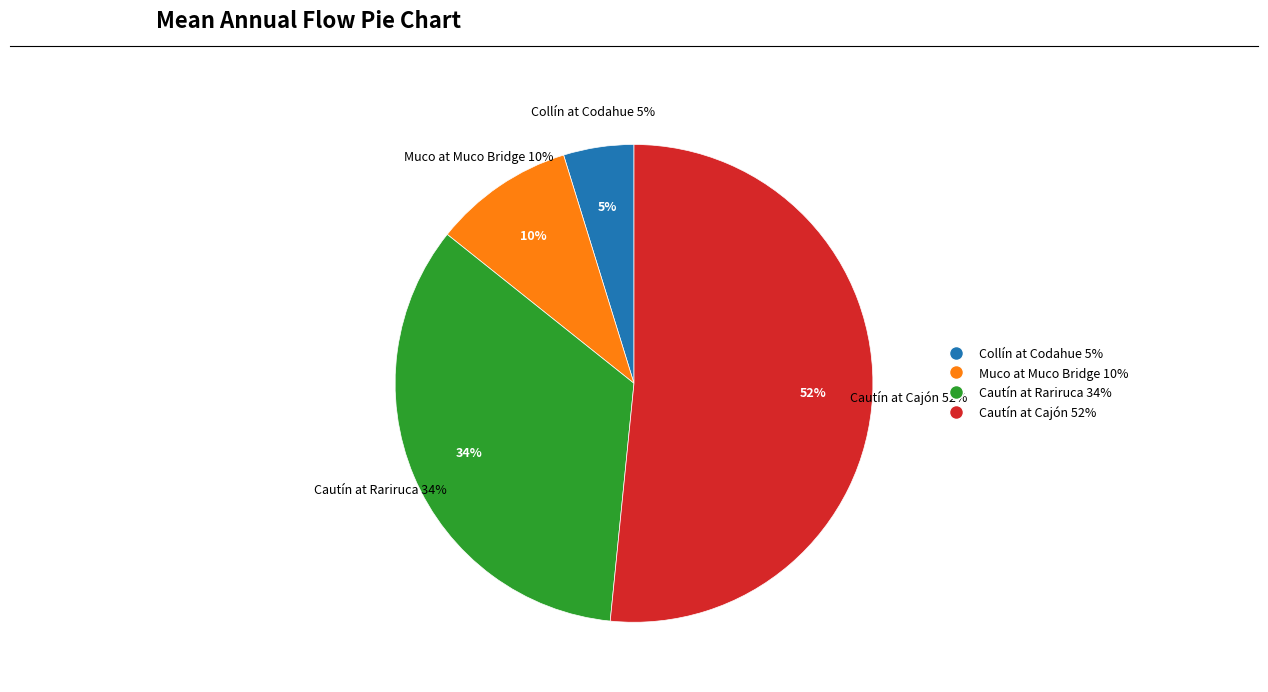

Between Muco at Muco Bridge and Collín at Codahue, which is larger?

Muco at Muco Bridge